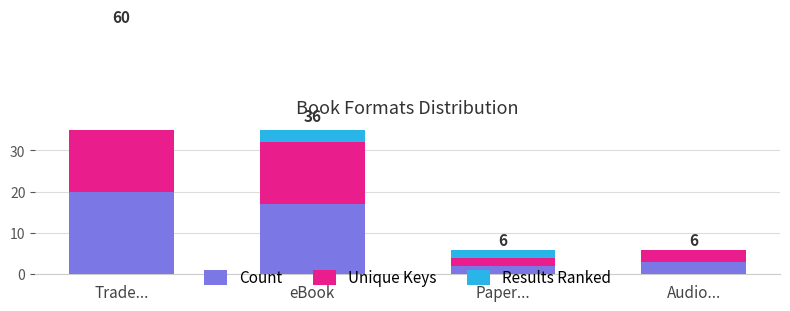

What is the difference between the Results Ranked values at eBook and Audio...?

4